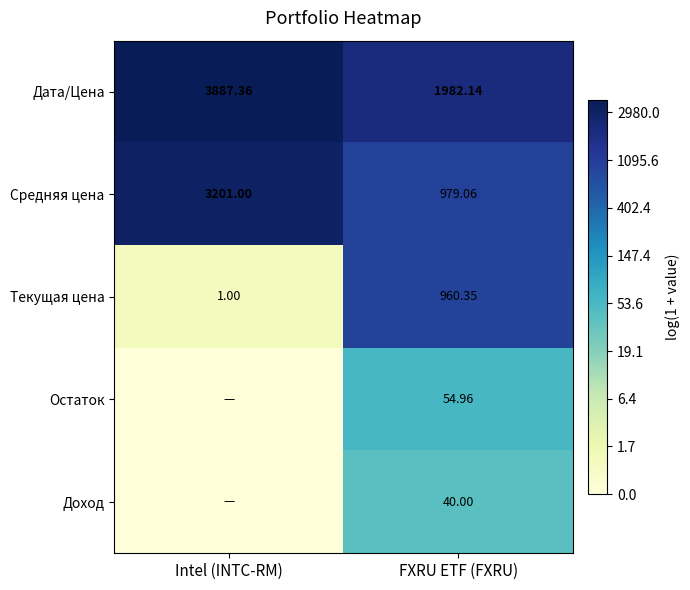

At FXRU ETF (FXRU), list the series in order from largest to smallest.

Дата/Цена, Средняя цена, Текущая цена, Остаток, Доход